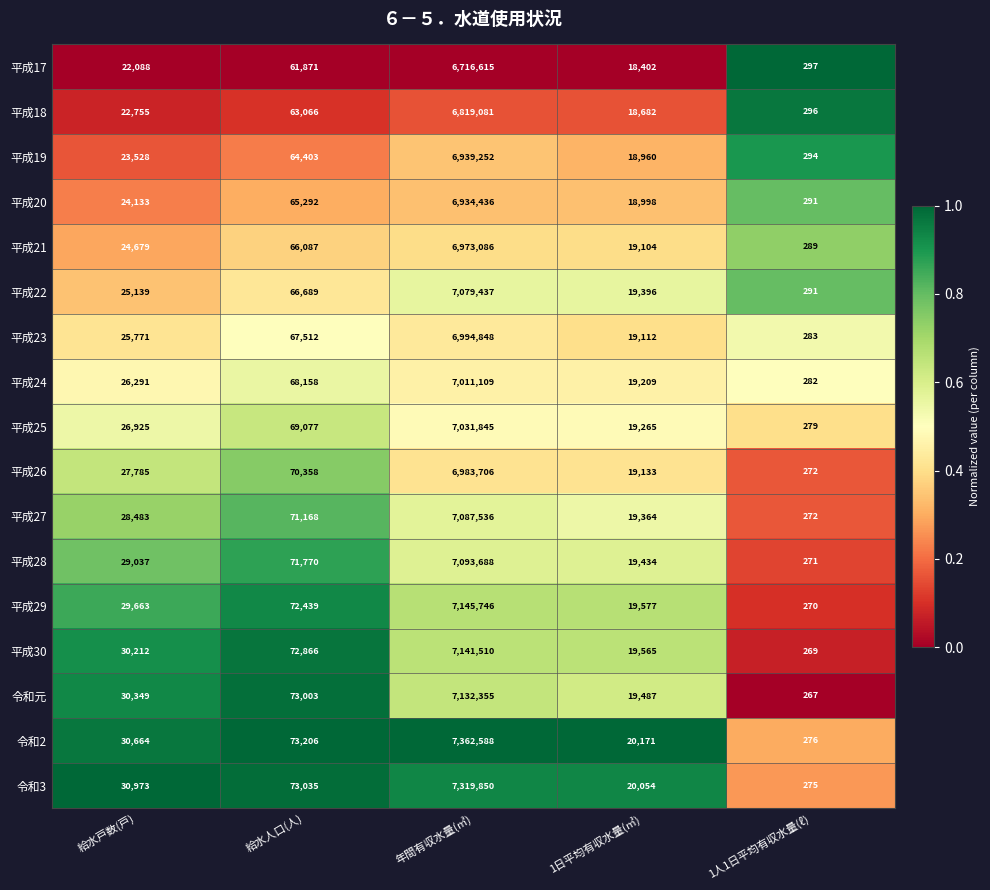

At which label is 平成19 closest to 3469773?

給水人口(人)